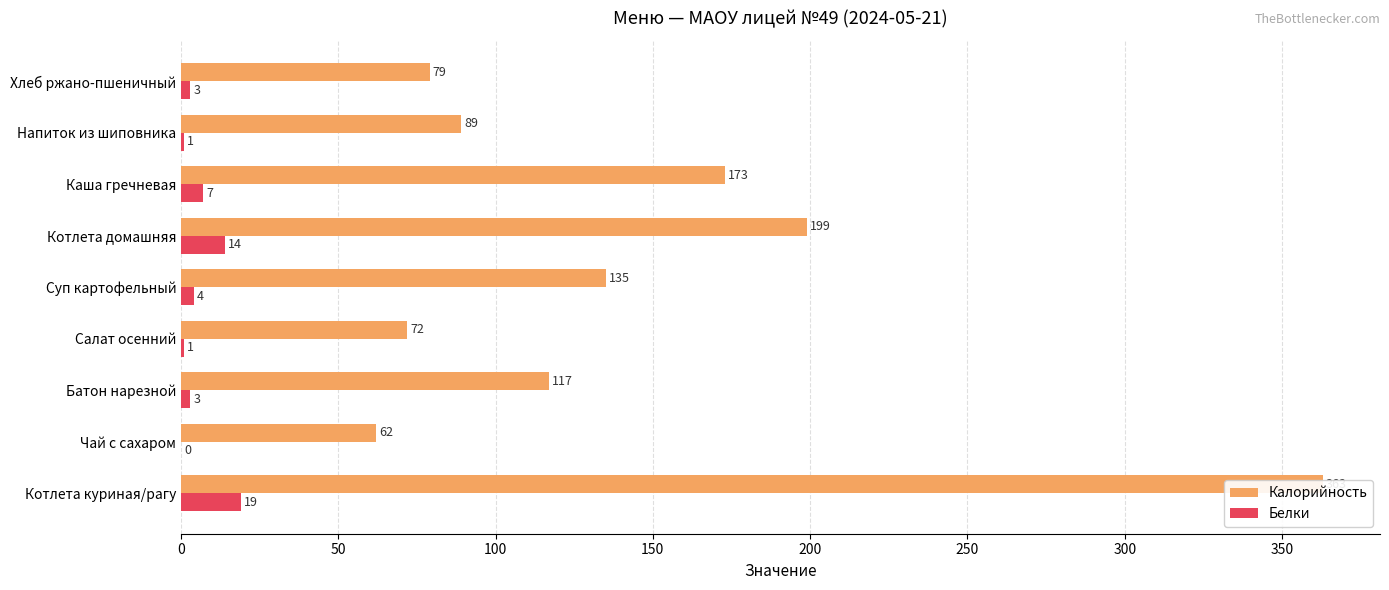

Which series has the largest range (max minus min)?

Калорийность